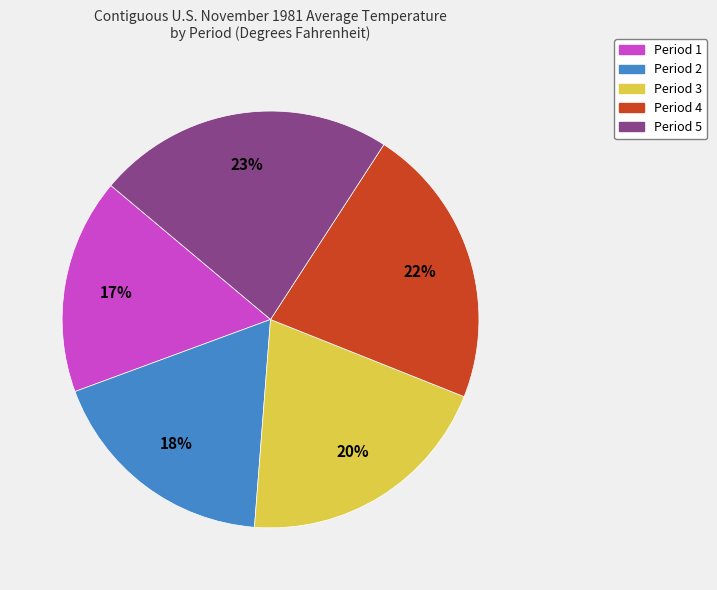

To the nearest percent, what is the average slice percentage?

20%